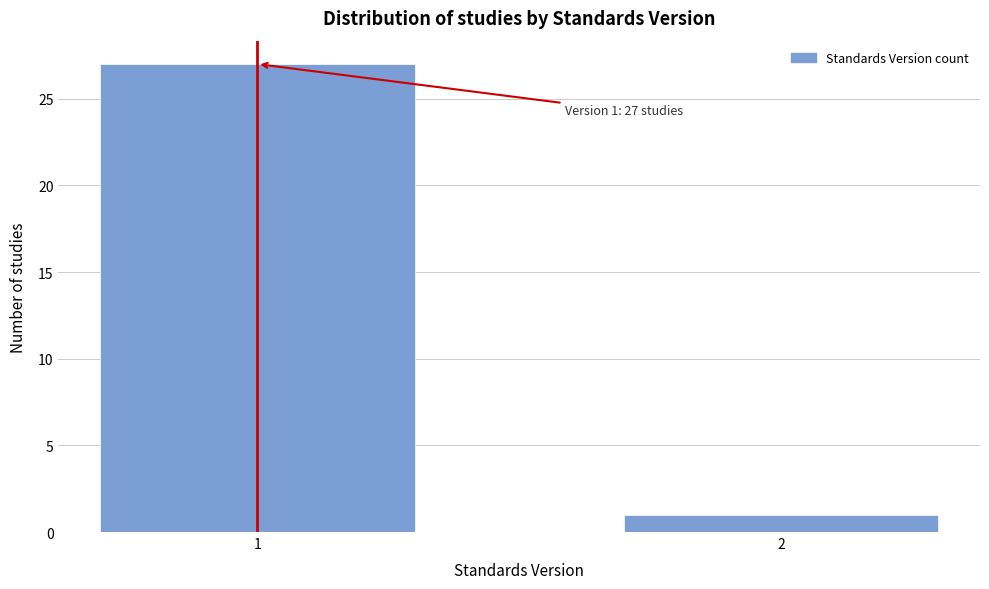

Reading left to right, extract all data points from this chart.

1=27	2=1